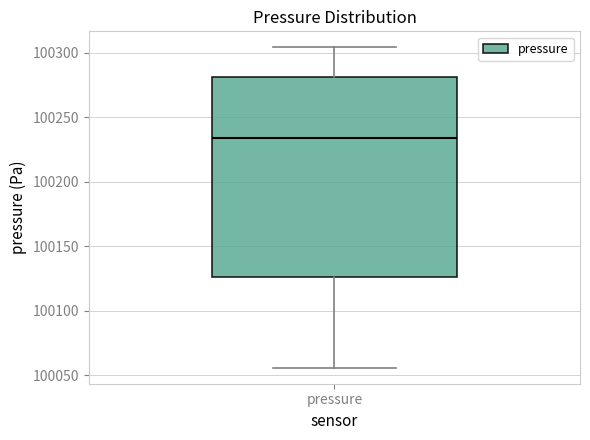

Transcribe this box plot: give where the median line is, the range the box spans, and where the two whiskers end, as read against the y-axis. The values are not printed on the chart, so give them approximately, as read against the axis.

median 100235, box 100125 to 100280, whiskers 100055 to 100305